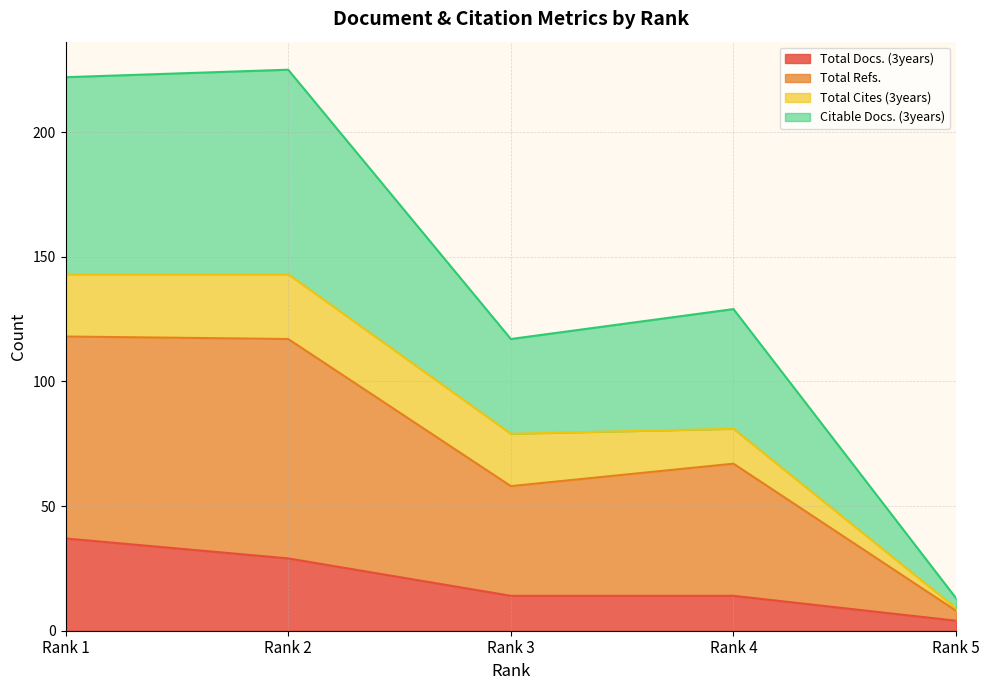

At which label does Total Refs. reach its minimum?

Rank 5